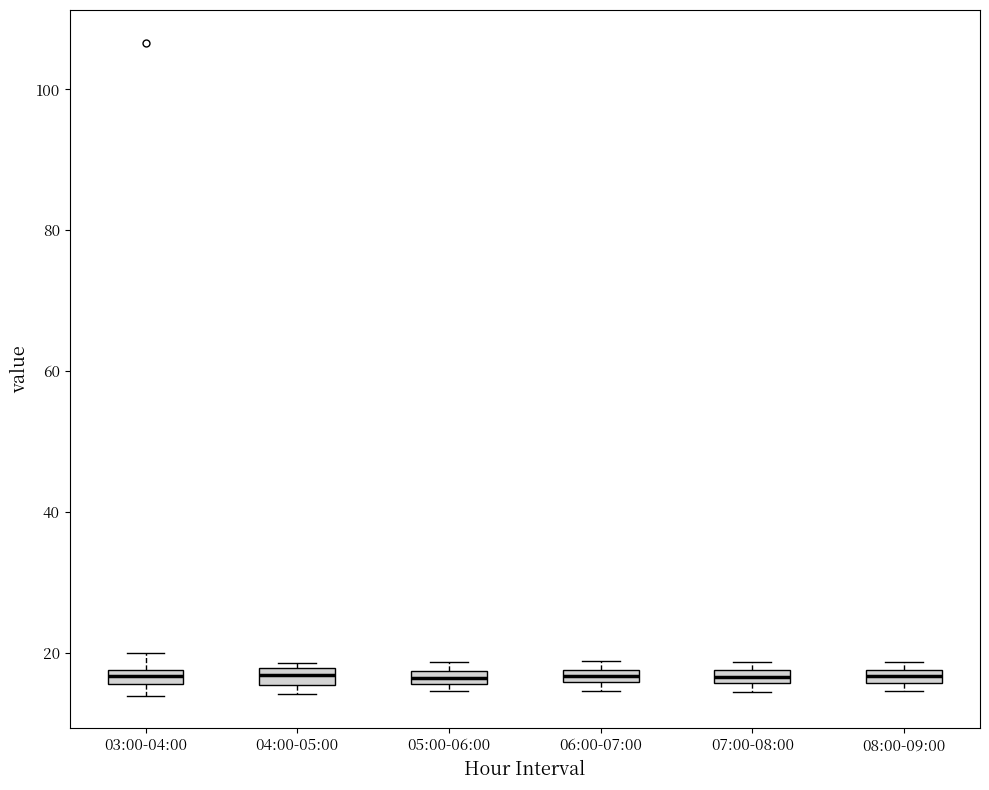

Where is the lower edge of the box for 04:00-05:00 on the y-axis? The values are not printed on the chart, so give them approximately, as read against the axis.

16